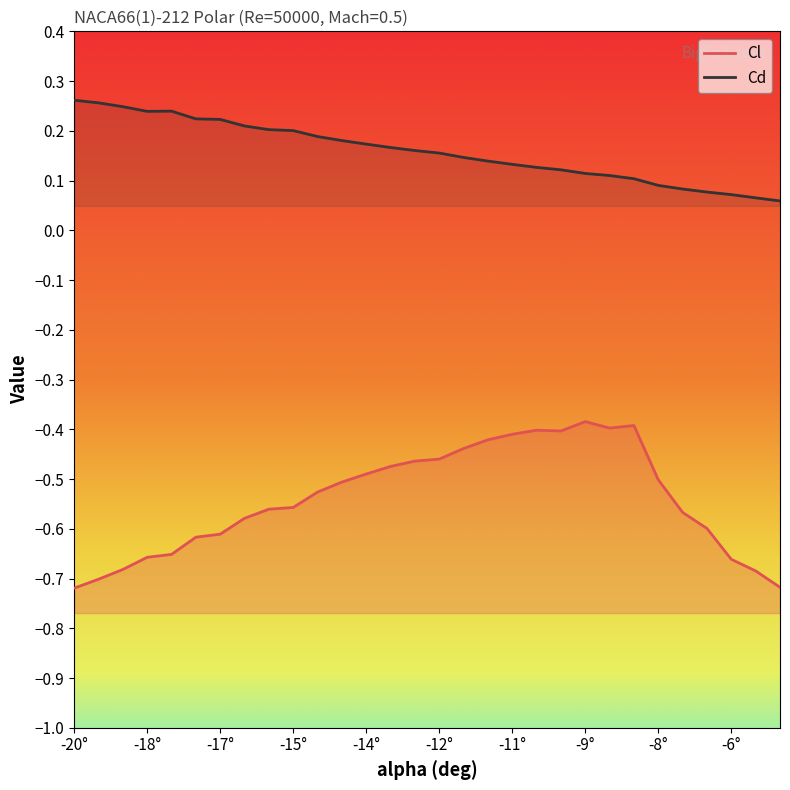

The value of Cl at -15 is -0.2. True or false?

False